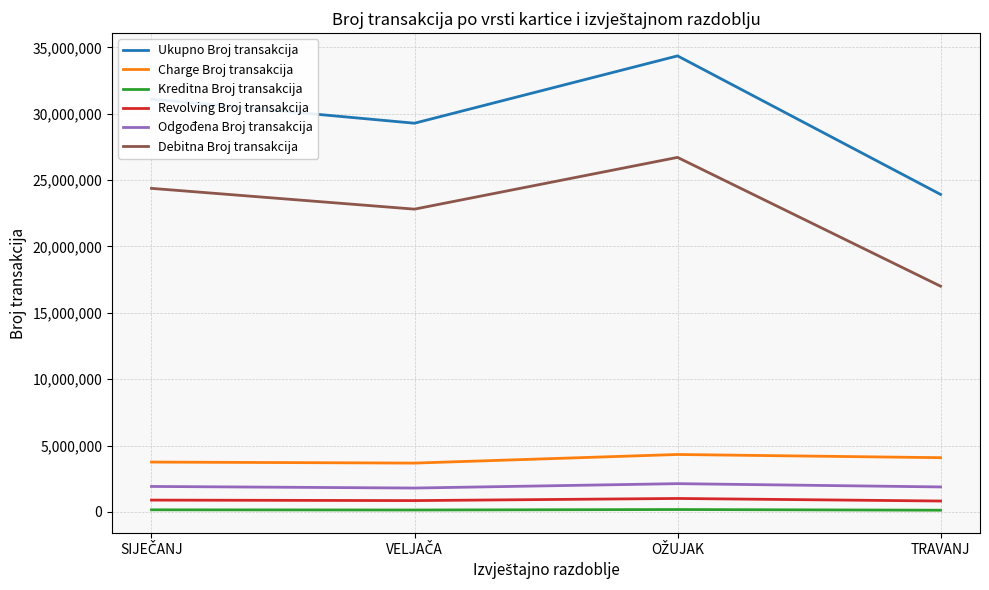

True or false: Ukupno Broj transakcija and Revolving Broj transakcija intersect in this chart.

False